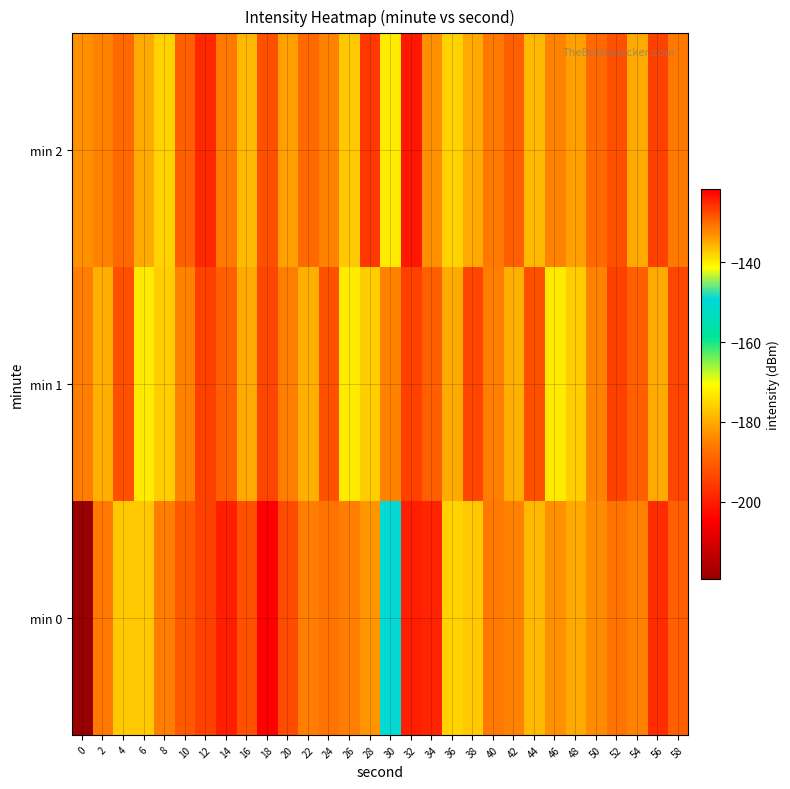

Which series has the largest range (max minus min)?

min 0